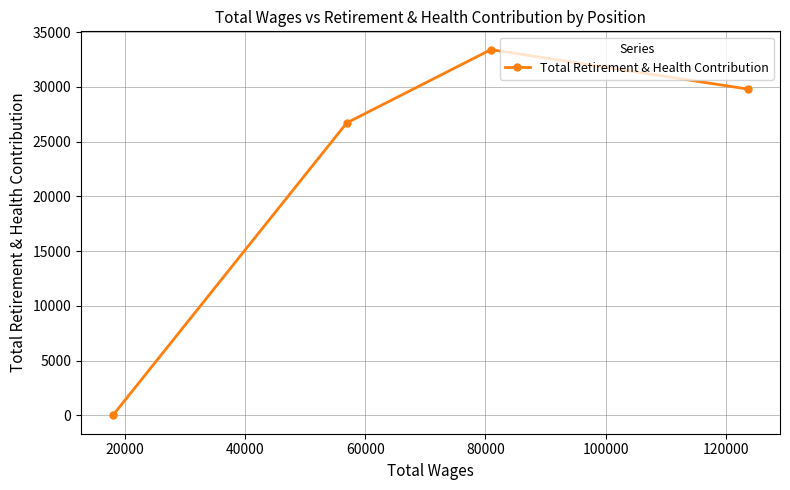

Reading left to right, transcribe all the data shown in this chart.

0	26721	33414	29805